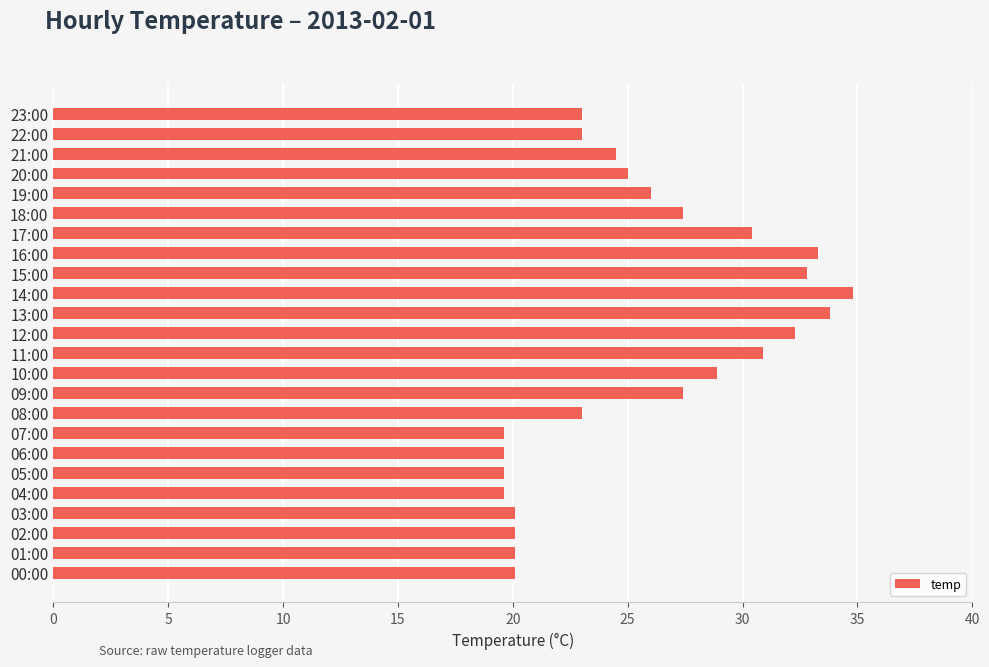

What is the smallest value displayed?

19.6